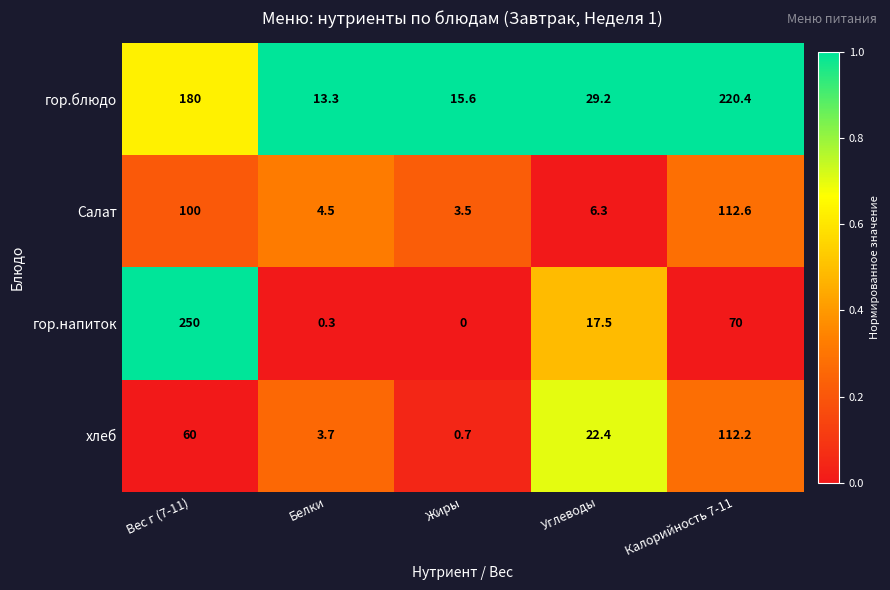

At Жиры, list the series in order from smallest to largest.

гор.напиток, хлеб, Салат, гор.блюдо